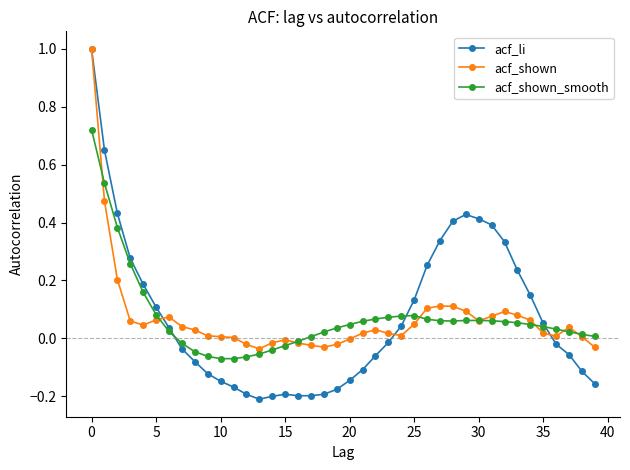

What is the maximum value for acf_li?

1.0